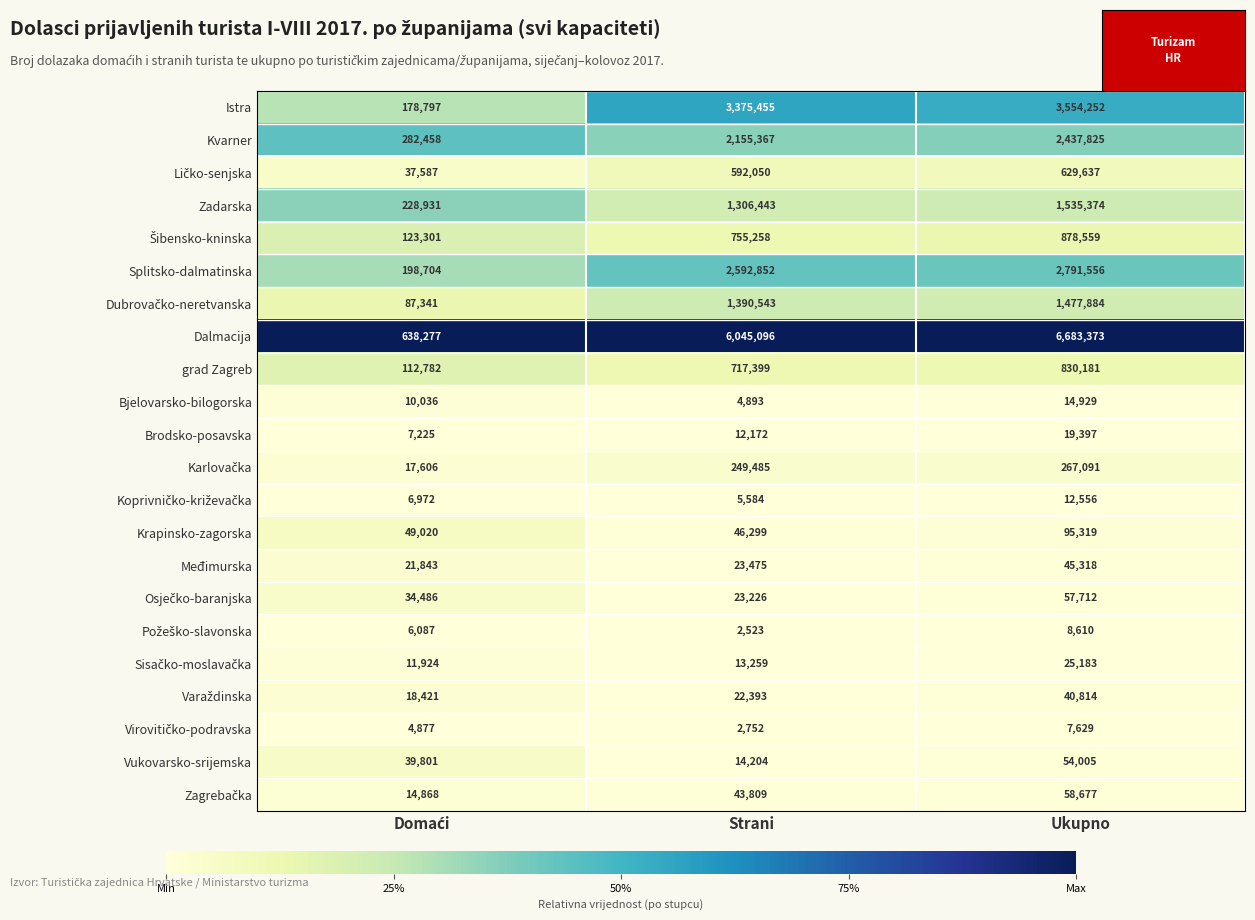

What is the difference between the second highest and minimum values in the Splitsko-dalmatinska series?

2394148